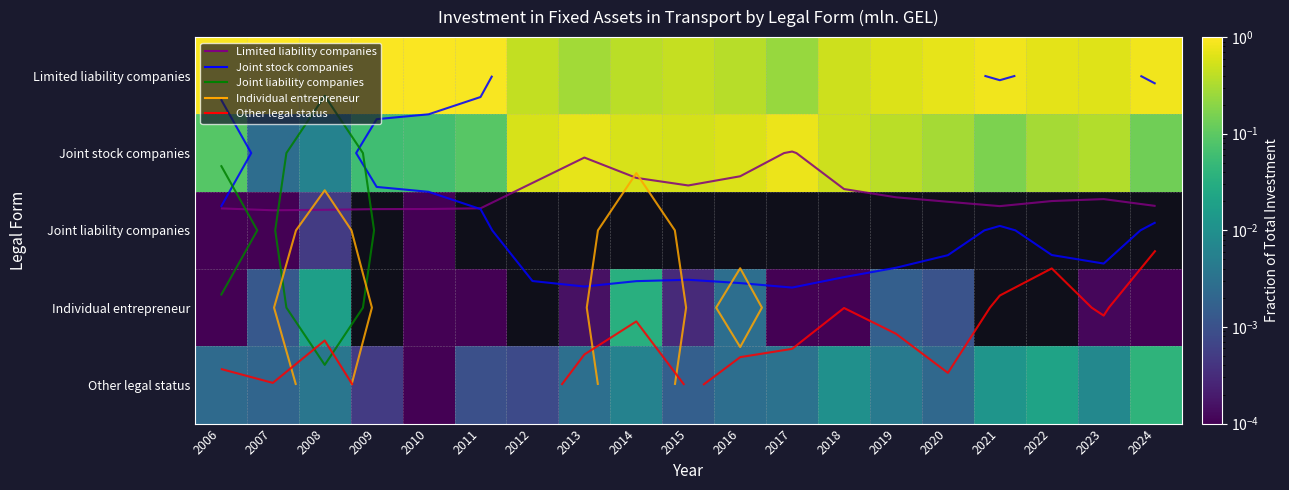

The value of Individual entrepreneur at 2022 is -0.0. True or false?

False